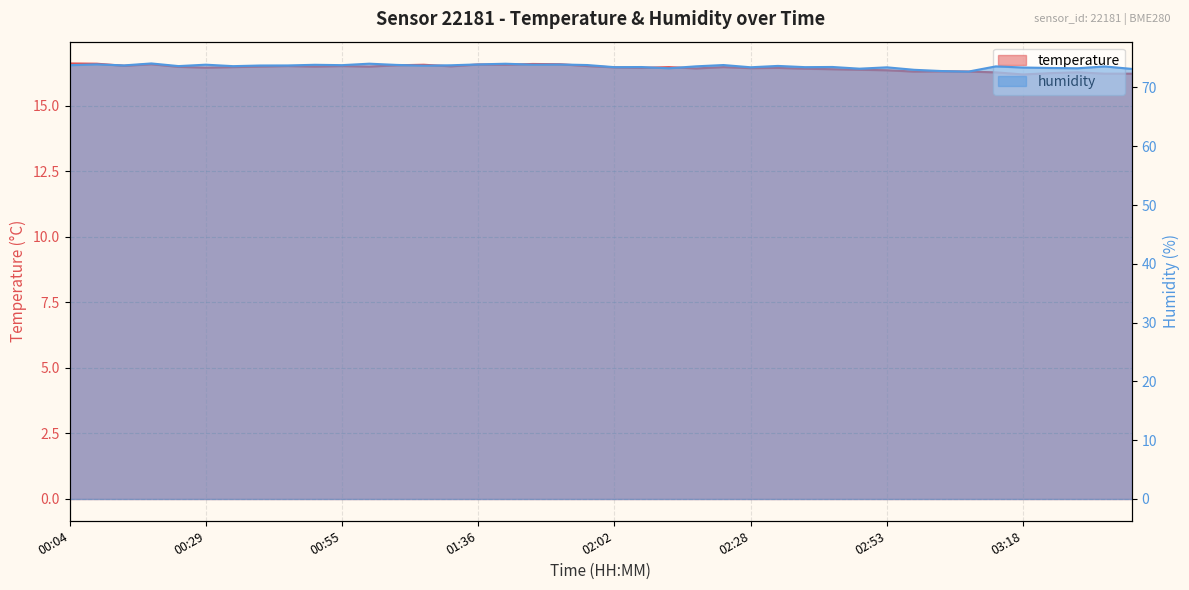

What position from the right is 01:15?

27